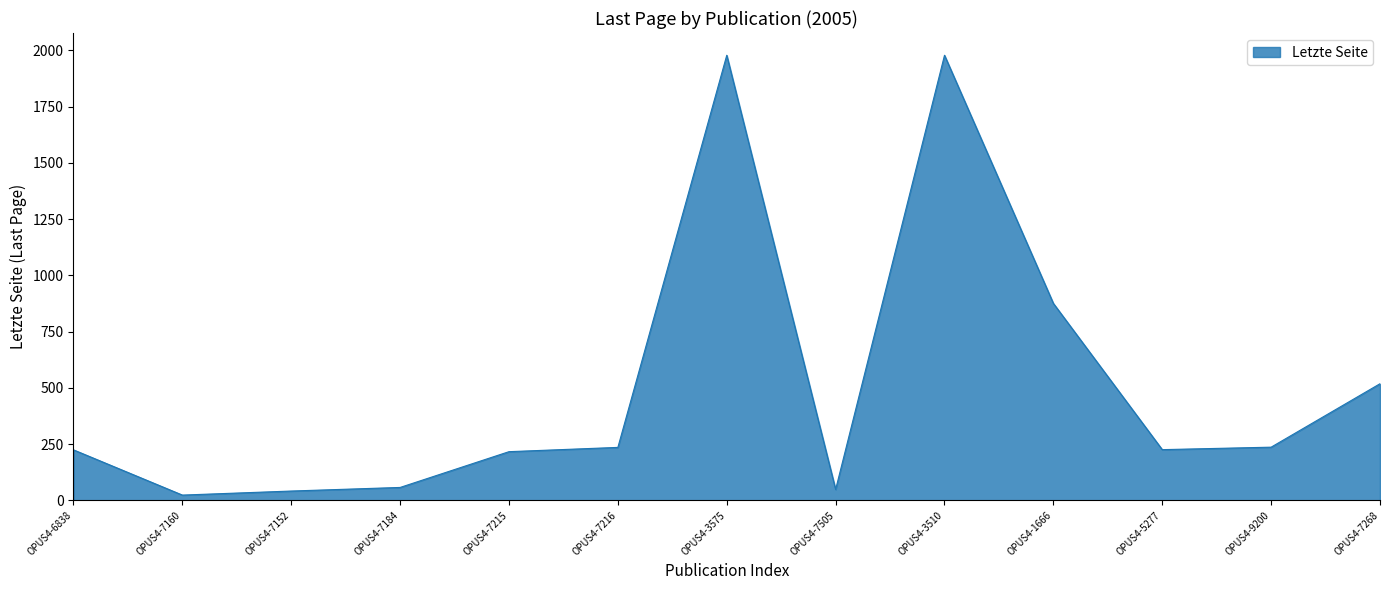

Which has a higher value, OPUS4-5277 or OPUS4-1666?

OPUS4-1666